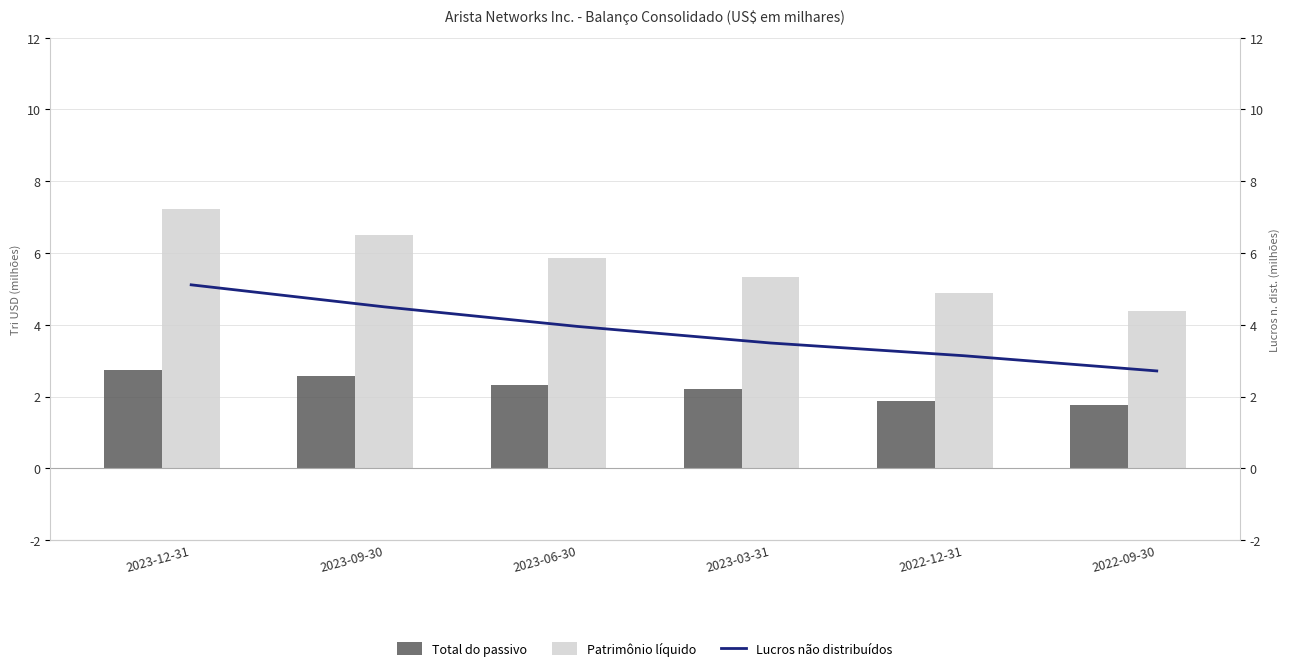

What are all the series names shown in the legend?

Total do passivo, Patrimônio líquido, Lucros não distribuídos